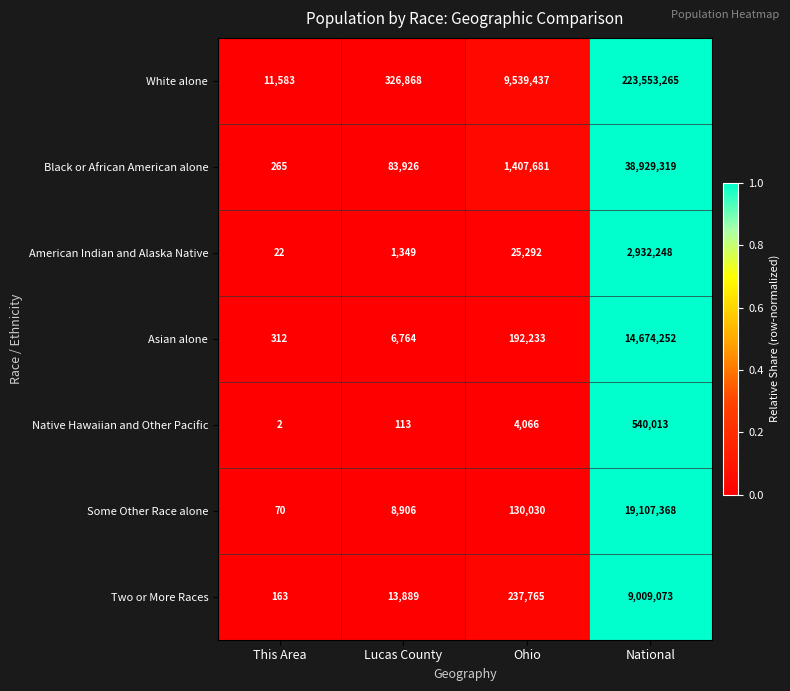

What is the difference between the maximum and minimum values in the Some Other Race alone series?

19107298